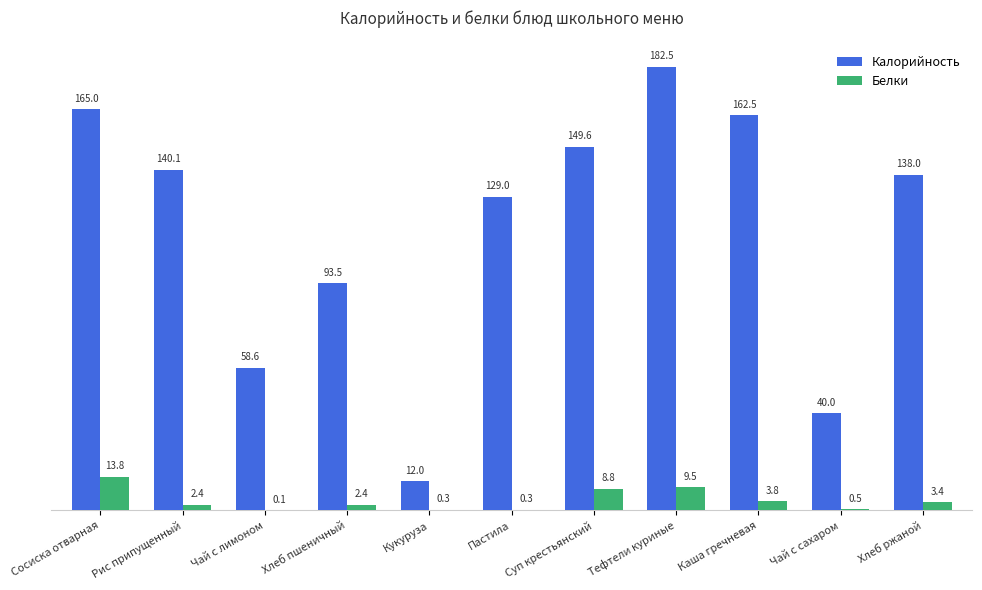

Which series changed the most between Рис припущенный and Каша гречневая?

Калорийность